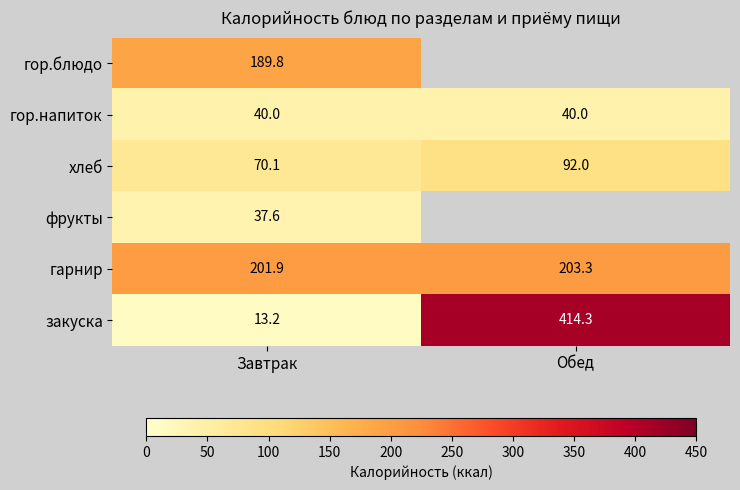

Which has a higher value, Обед or Завтрак?

Завтрак